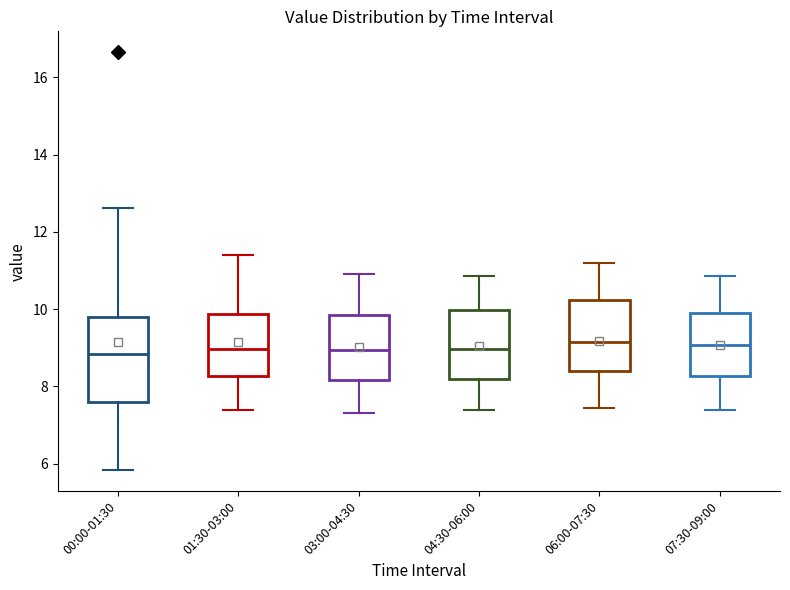

Reading left to right, transcribe this box plot: for each box, give where its median line is, the range the box spans, and where its two whiskers end, as read against the y-axis. The values are not printed on the chart, so give them approximately, as read against the axis.

00:00-01:30: median 8.8, box 7.6 to 9.8, whiskers 5.8 to 12.6
01:30-03:00: median 9.0, box 8.2 to 9.8, whiskers 7.4 to 11.4
03:00-04:30: median 9.0, box 8.2 to 9.8, whiskers 7.4 to 11.0
04:30-06:00: median 9.0, box 8.2 to 10.0, whiskers 7.4 to 10.8
06:00-07:30: median 9.2, box 8.4 to 10.2, whiskers 7.4 to 11.2
07:30-09:00: median 9.0, box 8.2 to 9.8, whiskers 7.4 to 10.8